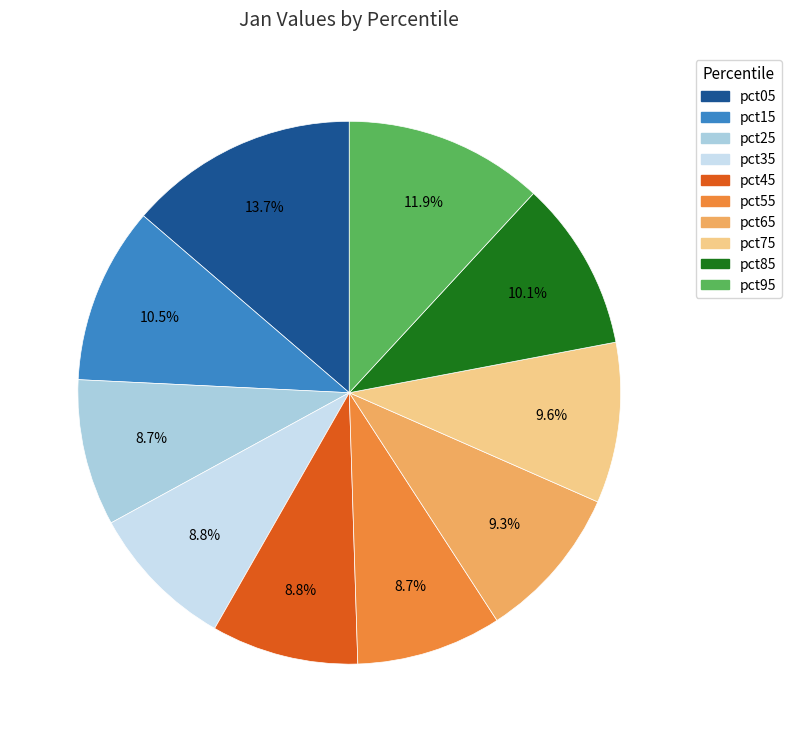

What is the largest slice in the pie chart?

pct05